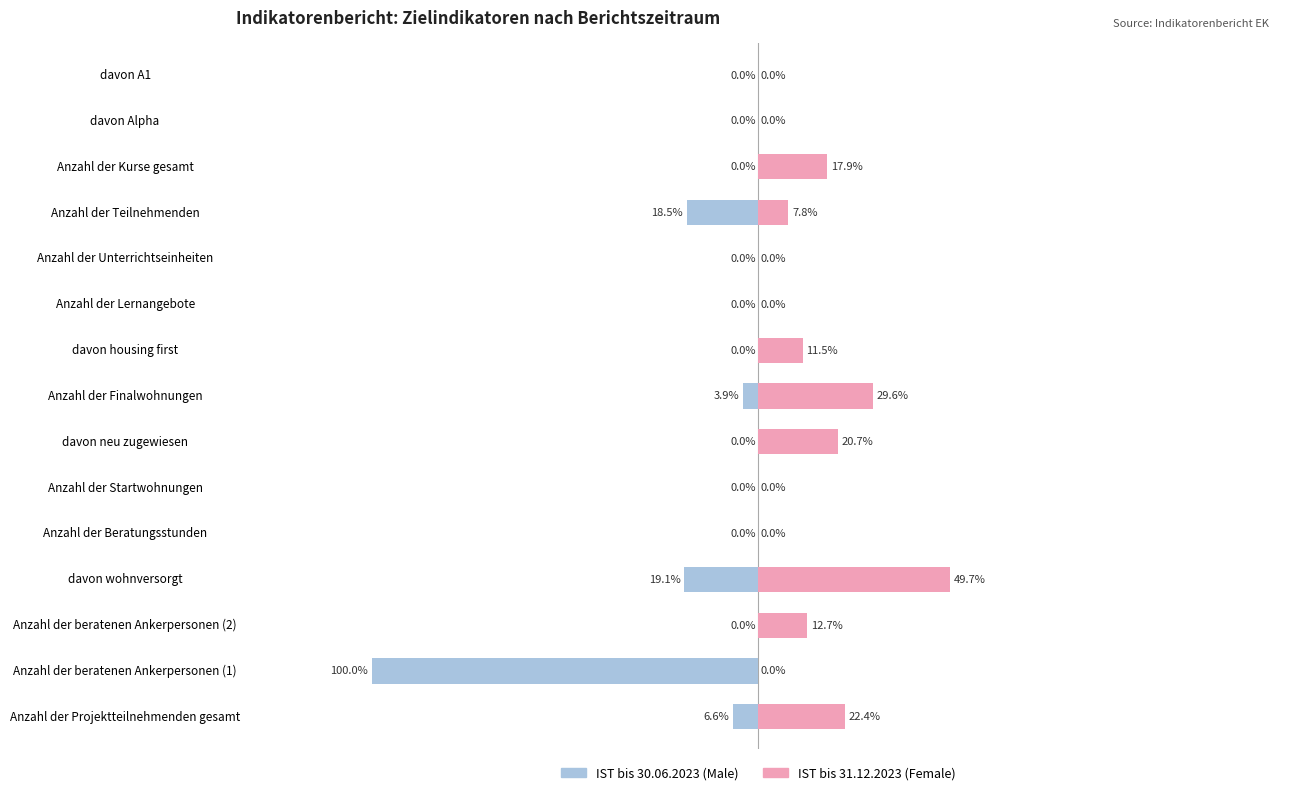

Rank the series by their maximum value, from lowest to highest.

Male, Female